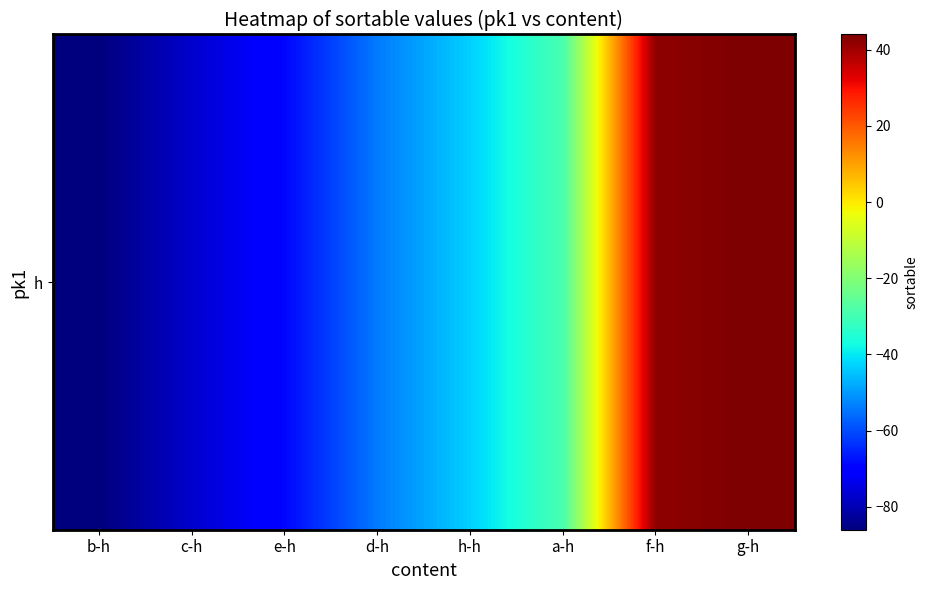

List the labels in order of value, largest first.

g-h, f-h, a-h, h-h, d-h, e-h, c-h, b-h